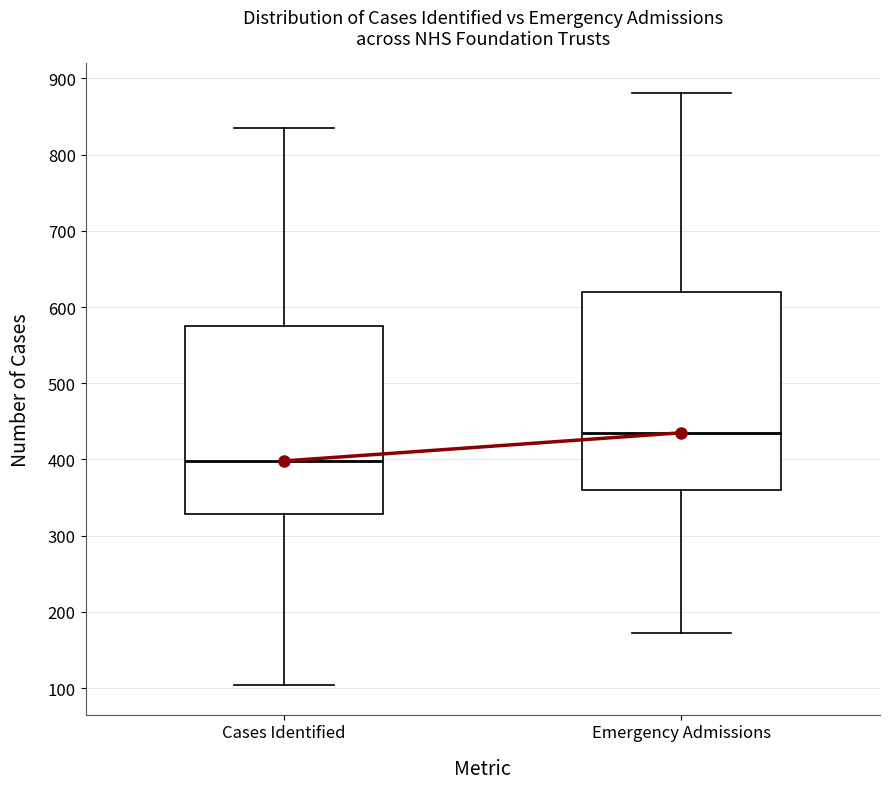

Where is the upper edge of the box for Cases Identified on the y-axis? The values are not printed on the chart, so give them approximately, as read against the axis.

580